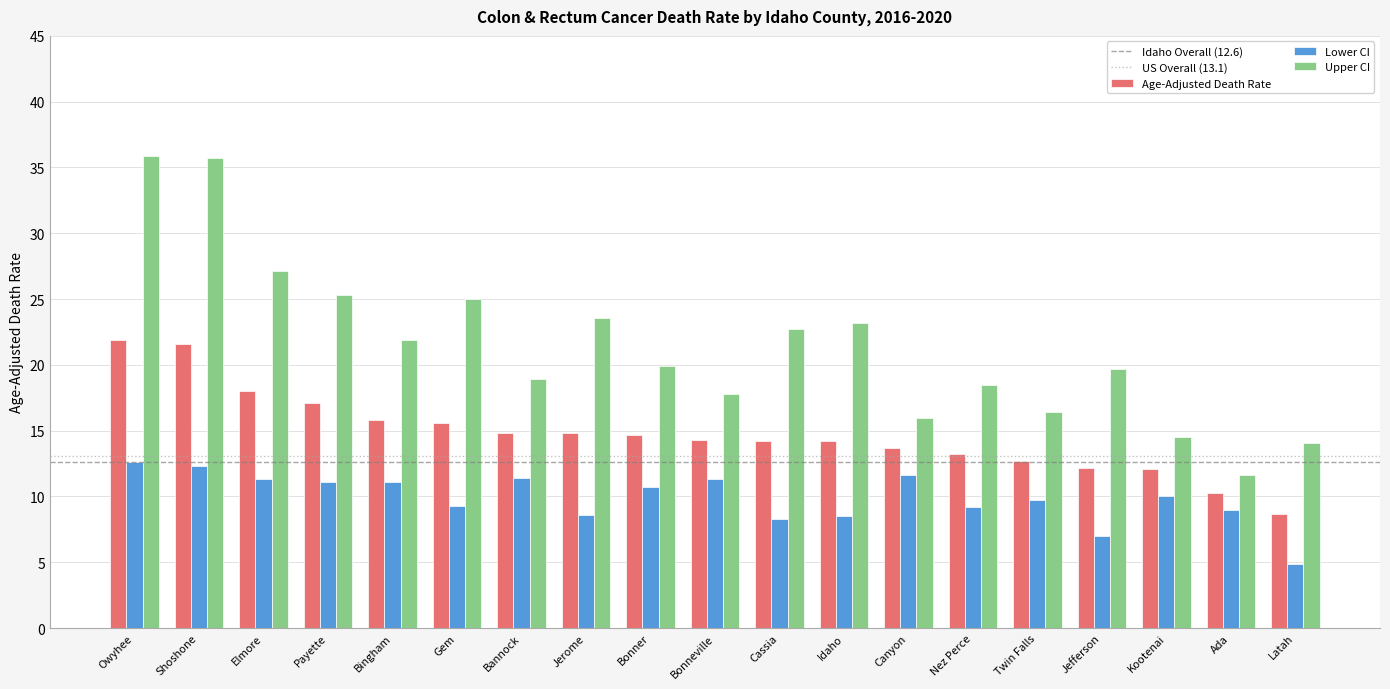

Which series has the largest total across all categories?

Upper CI